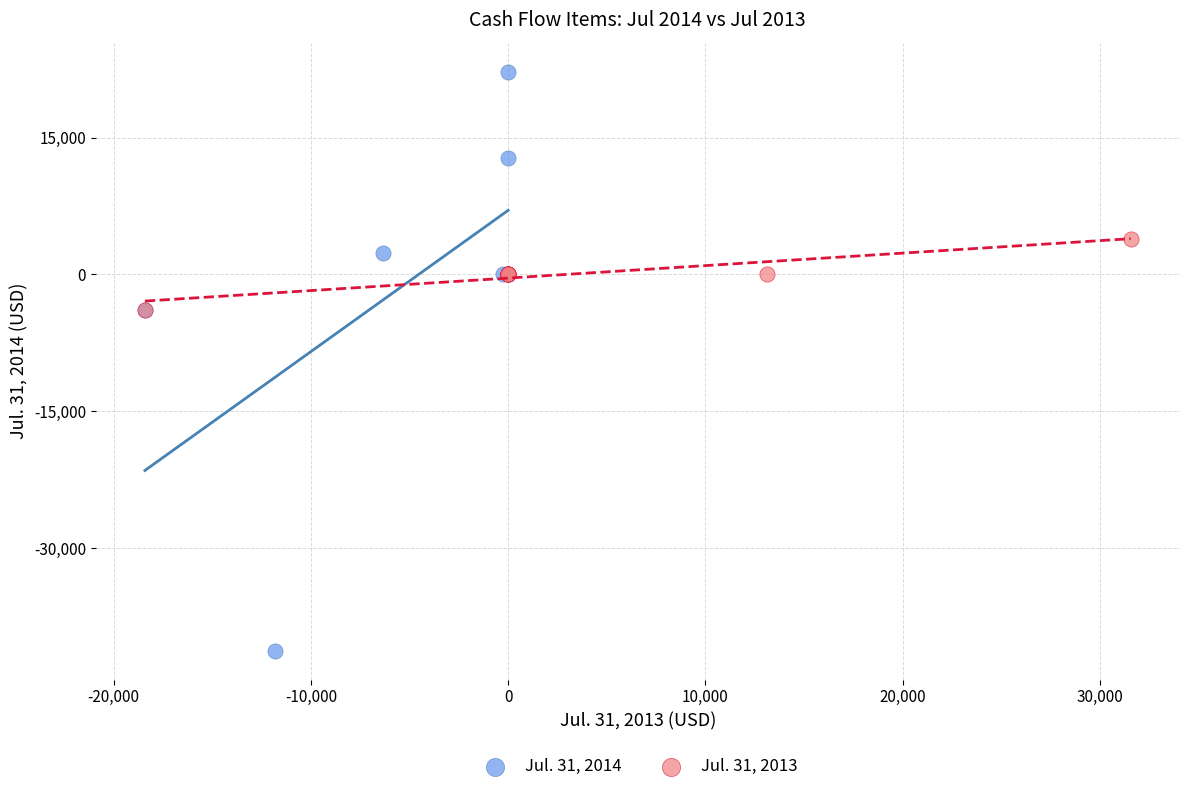

Which series has the widest spread of Y values?

Jul. 31, 2014